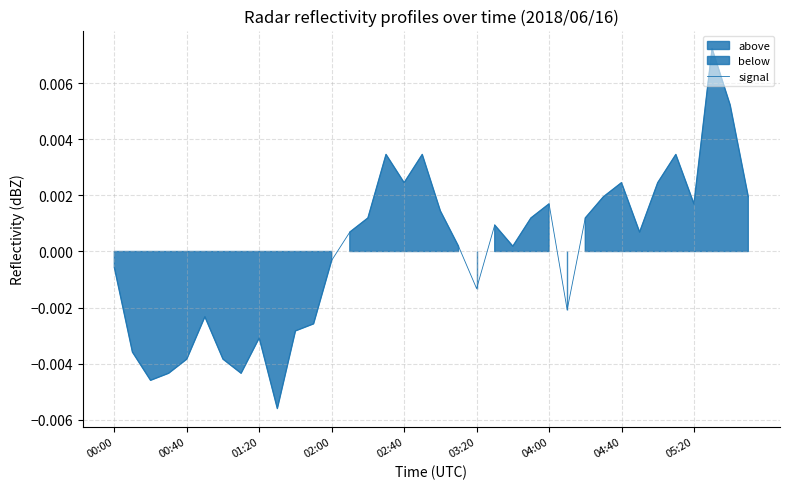

Is it true that the value at 05:20 is 0.0?

False